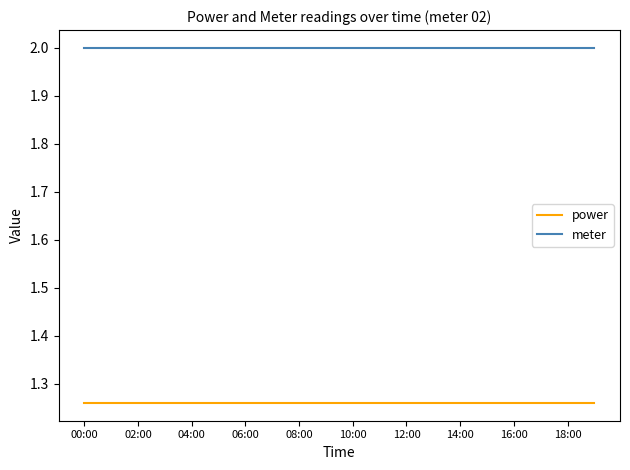

Rank the series by their average value, from highest to lowest.

meter, power